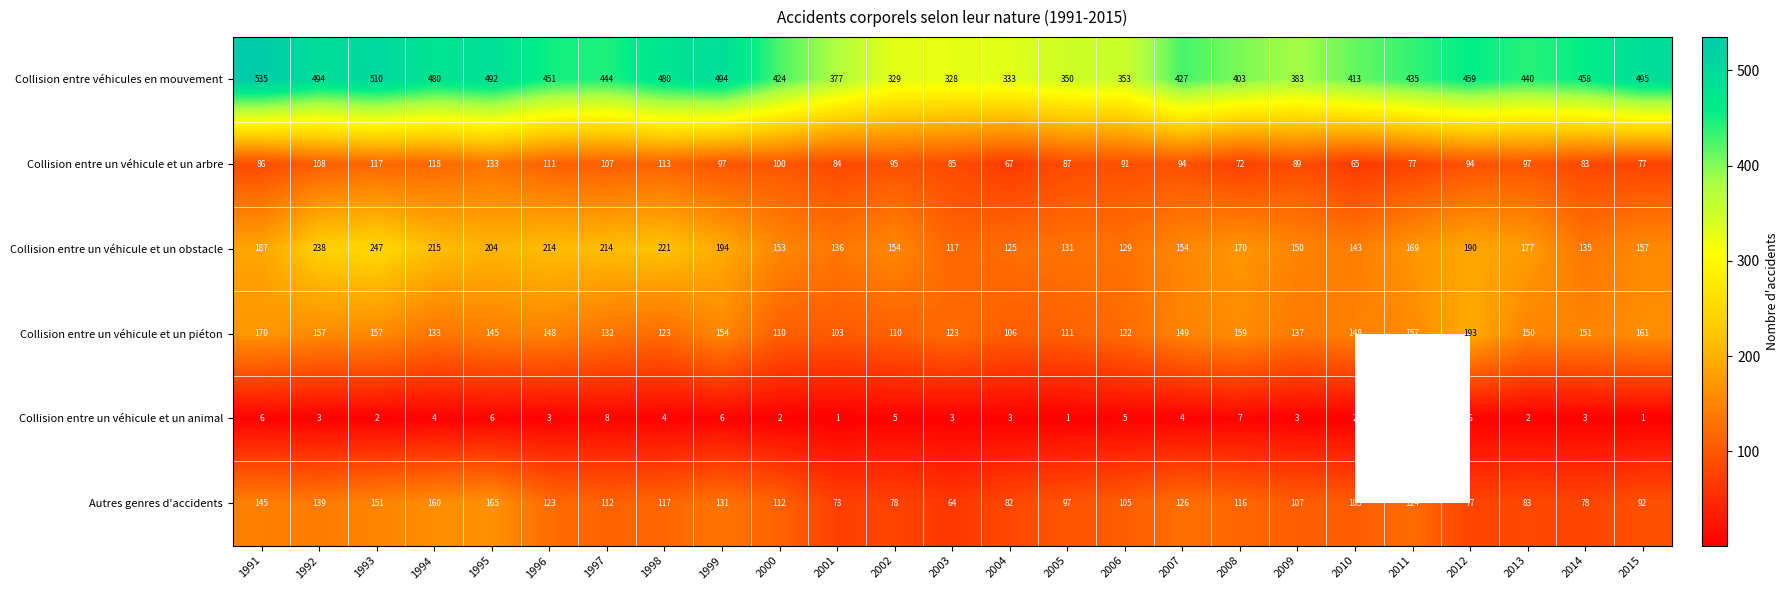

Where does the Collision entre véhicules en mouvement series first go above 440?

1991